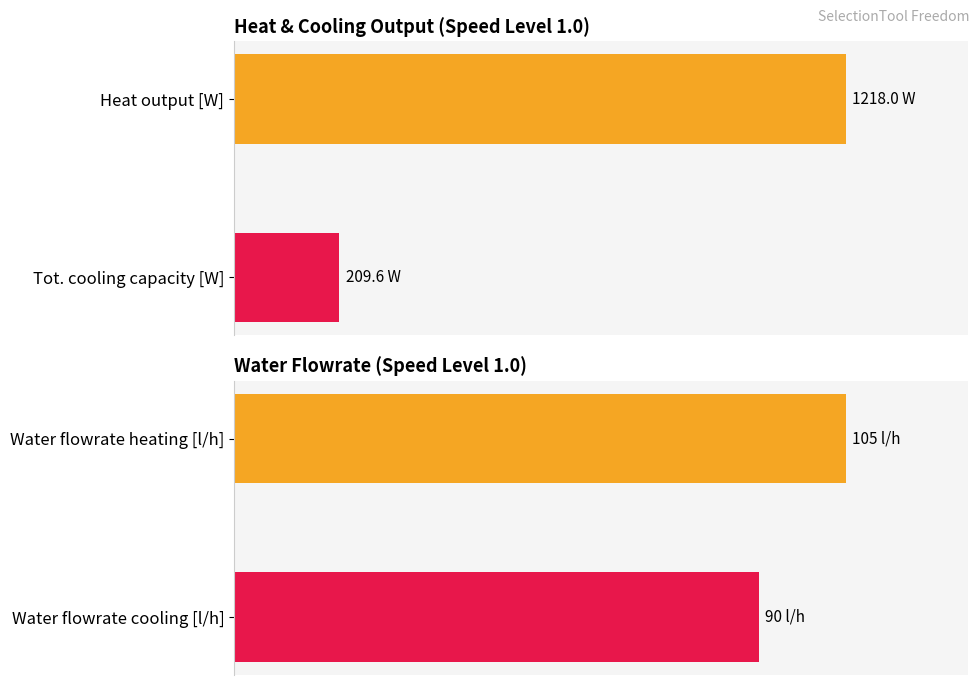

Are the bars horizontal?

Yes